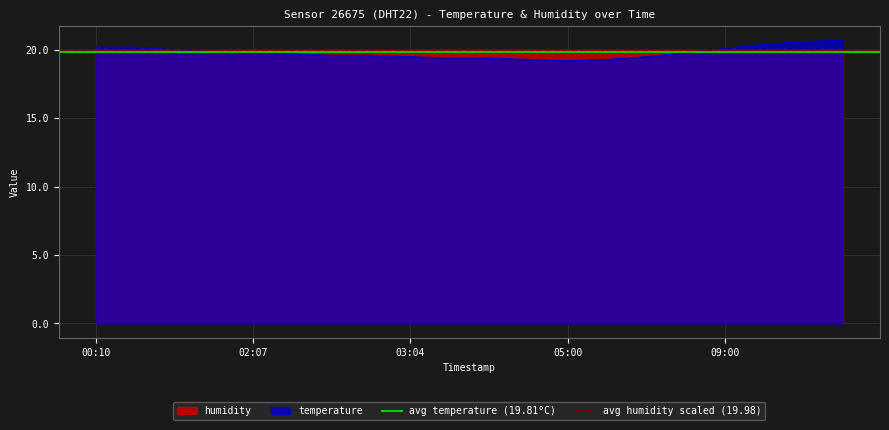

The temperature series shows 34.7 at 03:04. True or false?

False